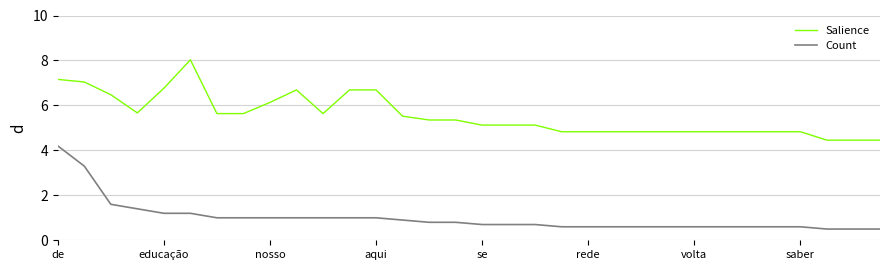

Rank the series by their maximum value, from lowest to highest.

Count, Salience